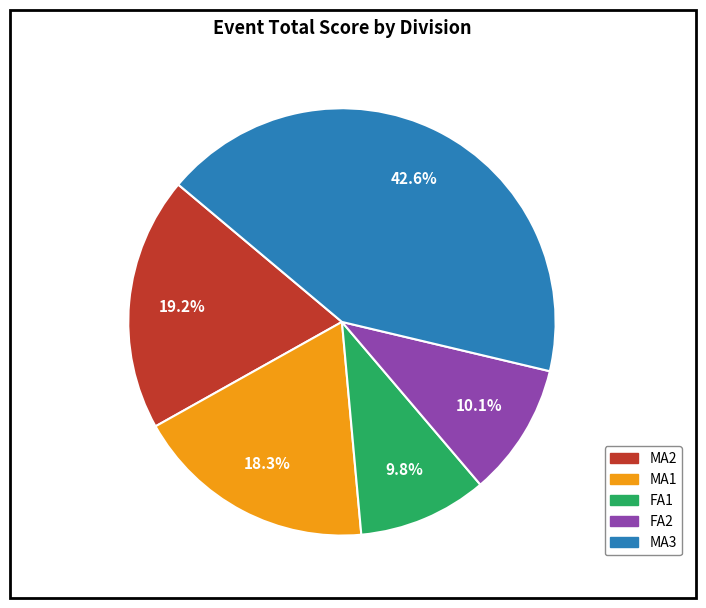

Does any single category account for the majority?

No